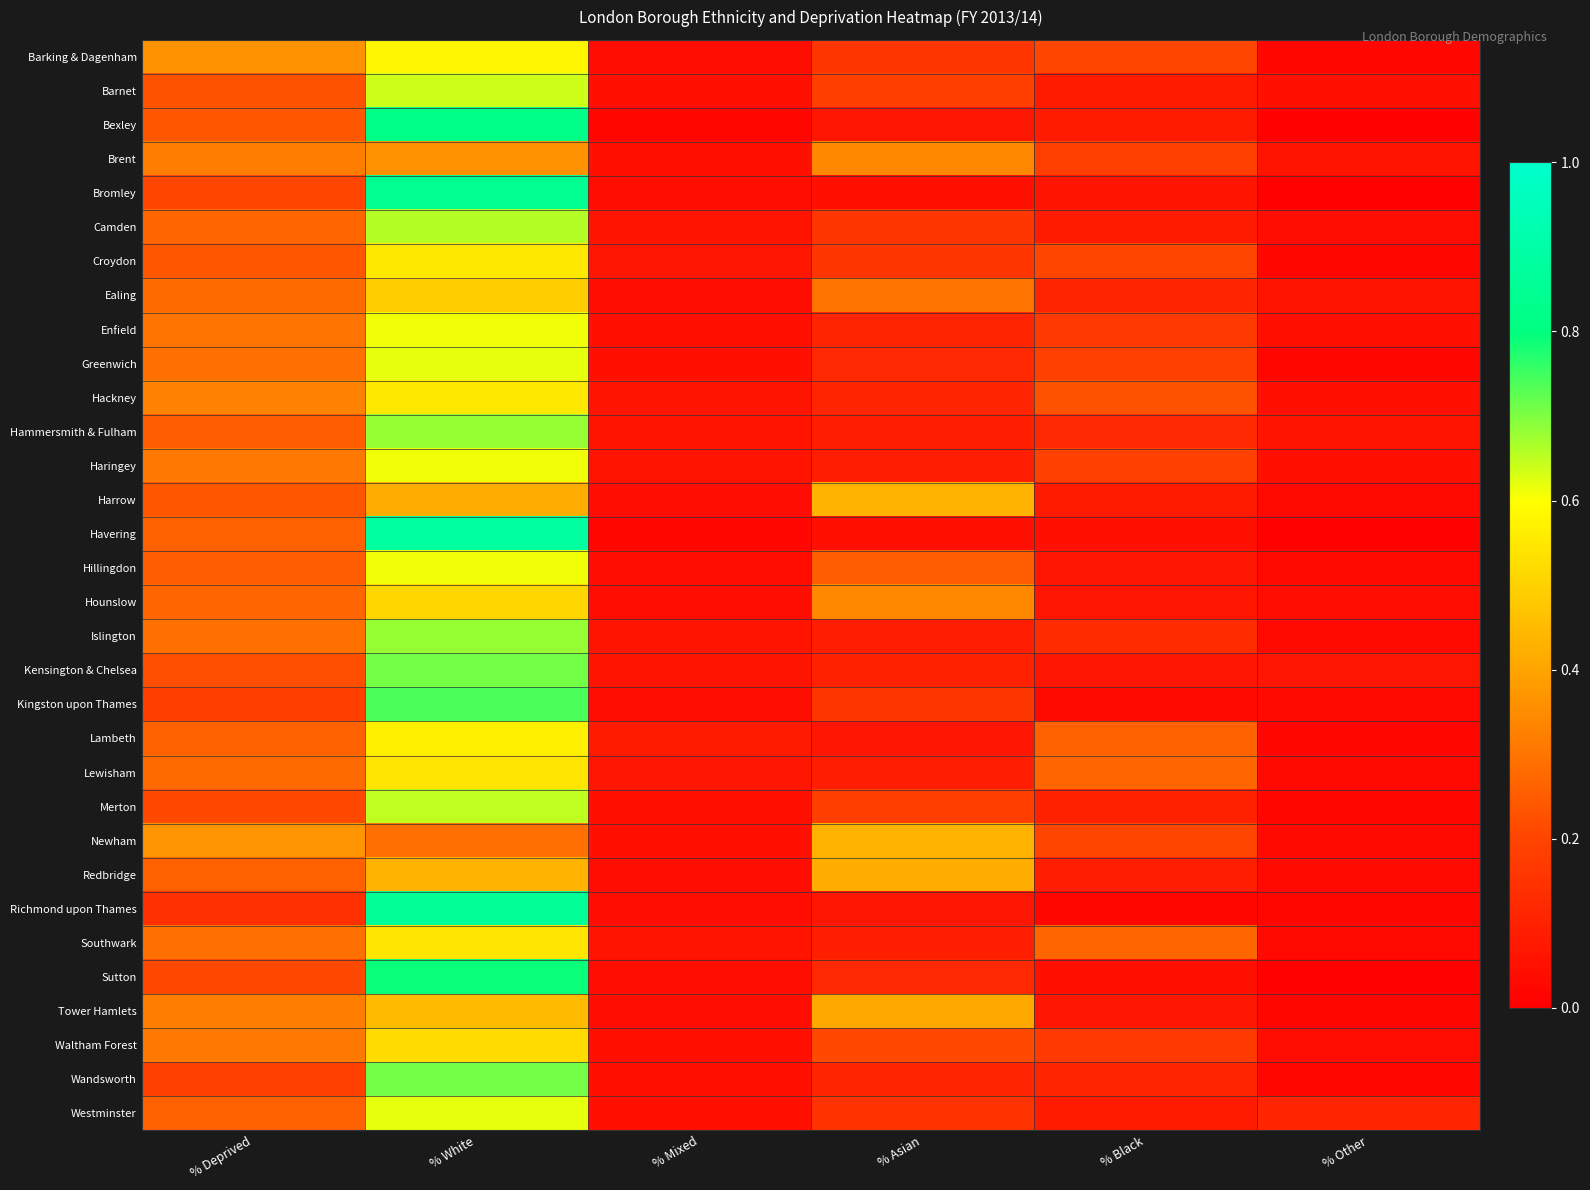

Rank the series by their maximum value, from lowest to highest.

Brent, Harrow, Newham, Redbridge, Tower Hamlets, Ealing, Hounslow, Waltham Forest, Lewisham, Southwark, Croydon, Hackney, Lambeth, Barking & Dagenham, Enfield, Haringey, Hillingdon, Greenwich, Westminster, Barnet, Merton, Camden, Hammersmith & Fulham, Islington, Kensington & Chelsea, Wandsworth, Kingston upon Thames, Sutton, Bexley, Bromley, Richmond upon Thames, Havering